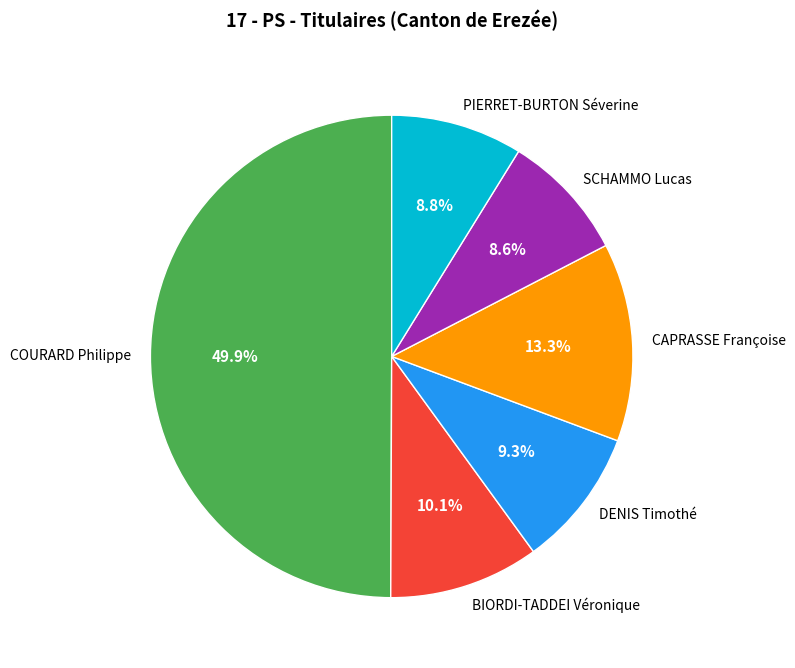

Combined, what portion of the pie is CAPRASSE Françoise and DENIS Timothé?

22.6%